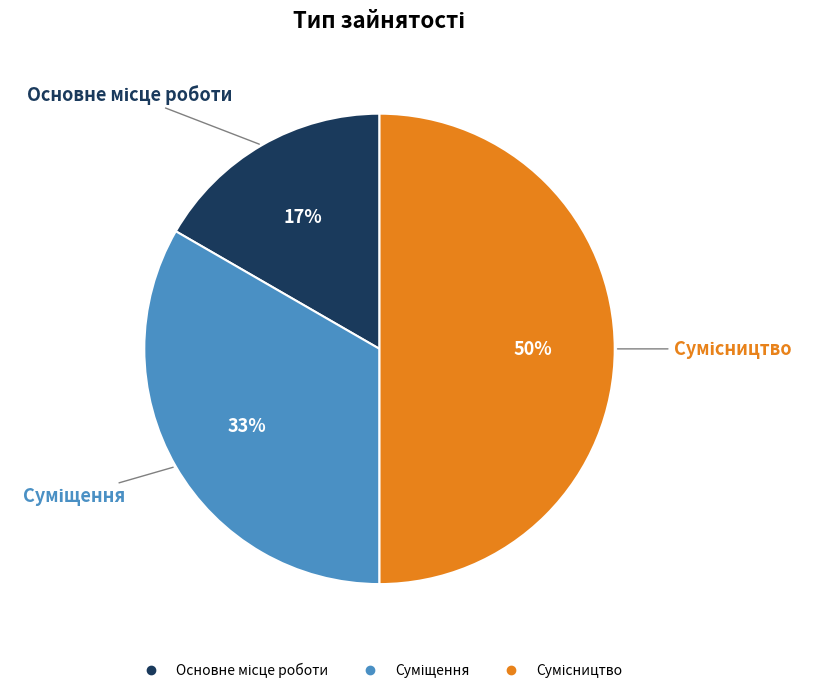

To the nearest percent, what is the difference between the largest and smallest slice percentages?

33%